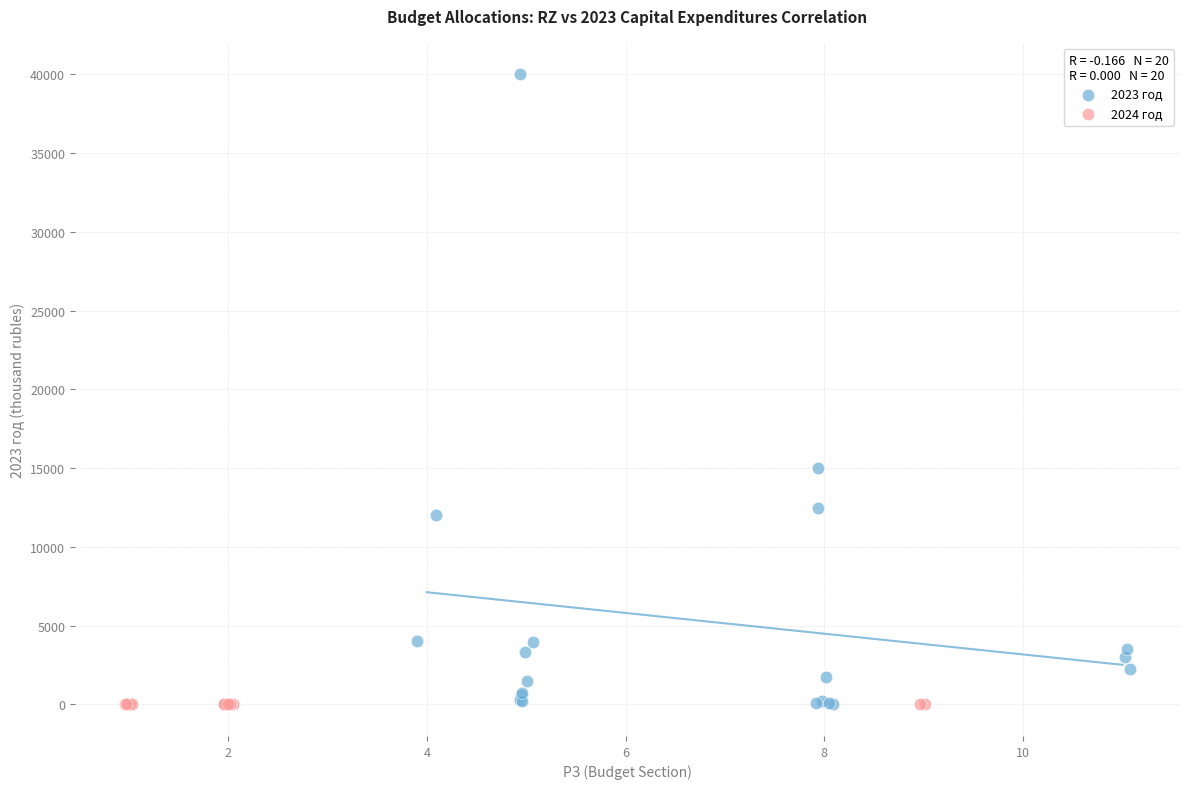

Which series reaches the maximum Y coordinate?

2023 год